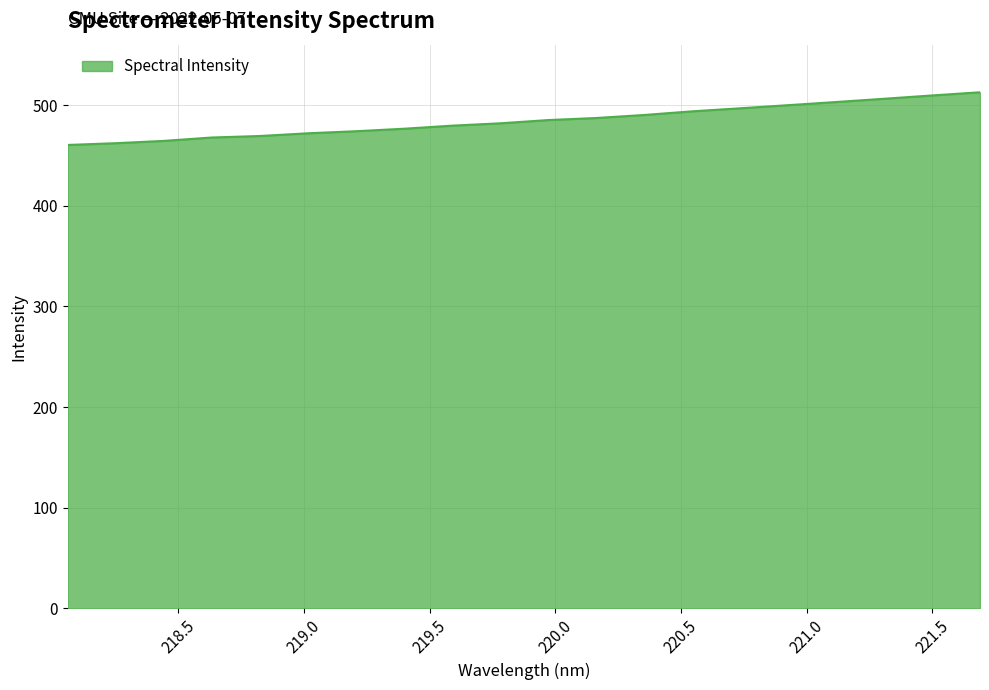

What is the greatest value displayed?

512.7